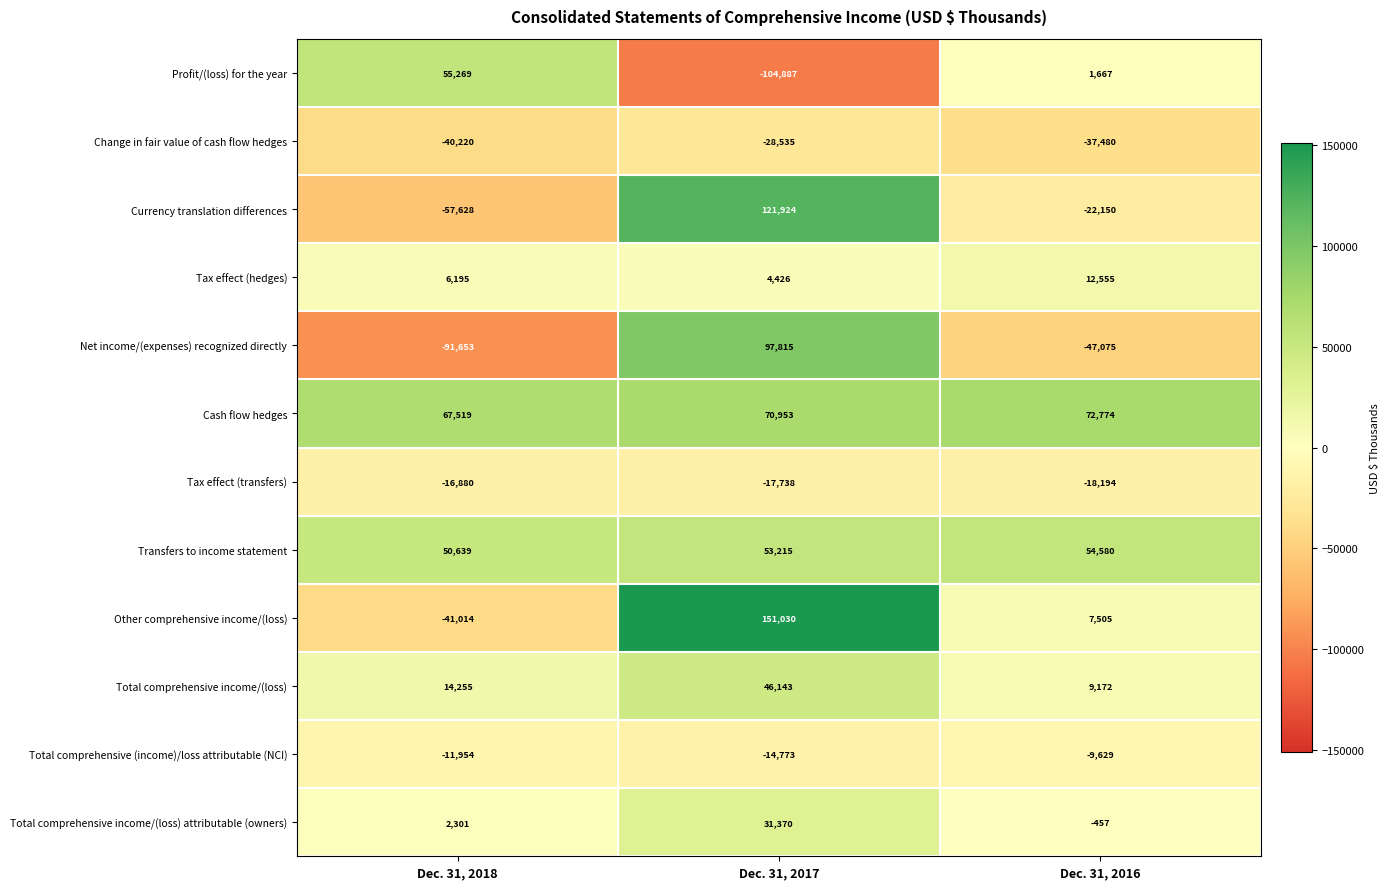

How many series are shown in this chart?

12